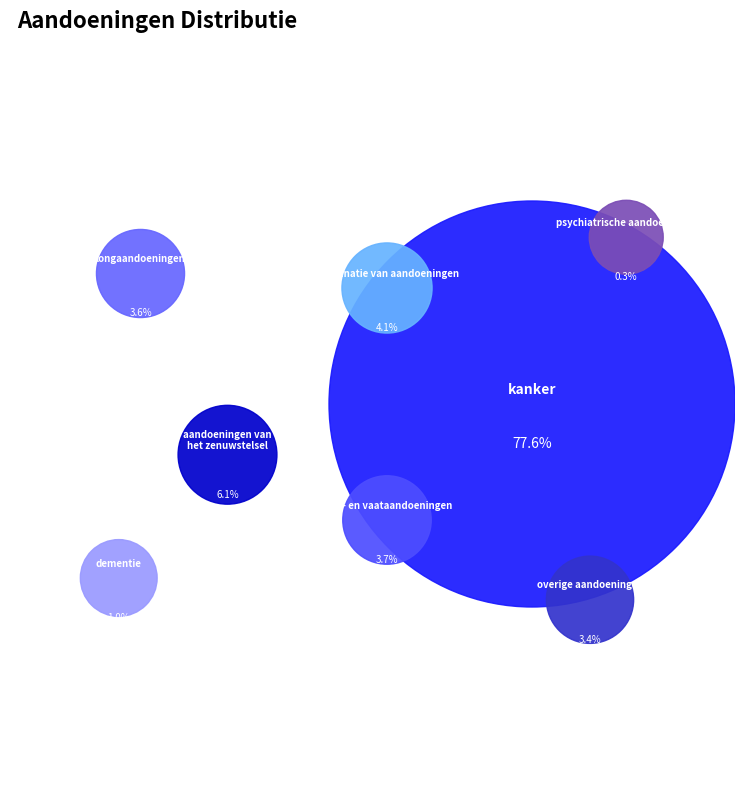

Count the number of slices in the pie.

8